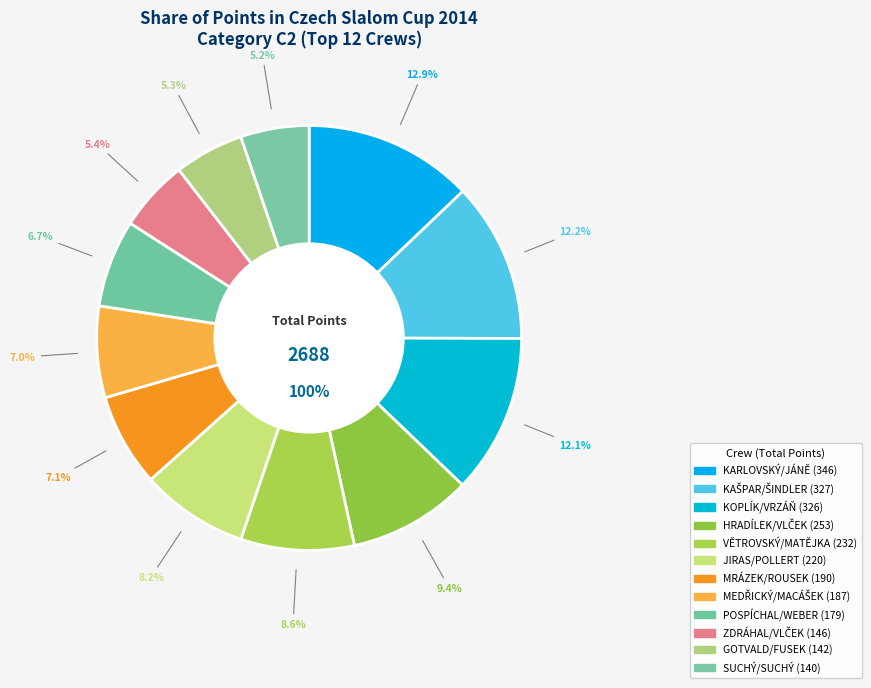

True or false: HRADÍLEK/VLČEK accounts for 9% of the total.

True